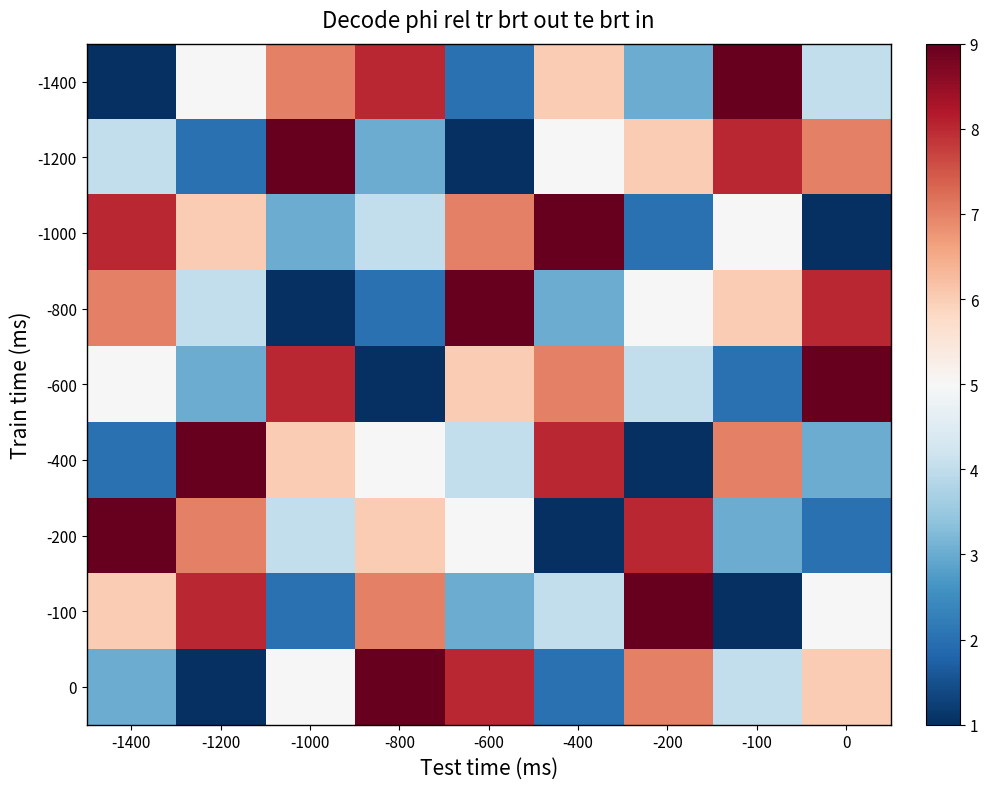

Reading right to left, extract all data points from this chart.

-1400: 0=4	-100=9	-200=3	-400=6	-600=2	-800=8	-1000=7	-1200=5	-1400=1
-1200: 0=7	-100=8	-200=6	-400=5	-600=1	-800=3	-1000=9	-1200=2	-1400=4
-1000: 0=1	-100=5	-200=2	-400=9	-600=7	-800=4	-1000=3	-1200=6	-1400=8
-800: 0=8	-100=6	-200=5	-400=3	-600=9	-800=2	-1000=1	-1200=4	-1400=7
-600: 0=9	-100=2	-200=4	-400=7	-600=6	-800=1	-1000=8	-1200=3	-1400=5
-400: 0=3	-100=7	-200=1	-400=8	-600=4	-800=5	-1000=6	-1200=9	-1400=2
-200: 0=2	-100=3	-200=8	-400=1	-600=5	-800=6	-1000=4	-1200=7	-1400=9
-100: 0=5	-100=1	-200=9	-400=4	-600=3	-800=7	-1000=2	-1200=8	-1400=6
0: 0=6	-100=4	-200=7	-400=2	-600=8	-800=9	-1000=5	-1200=1	-1400=3